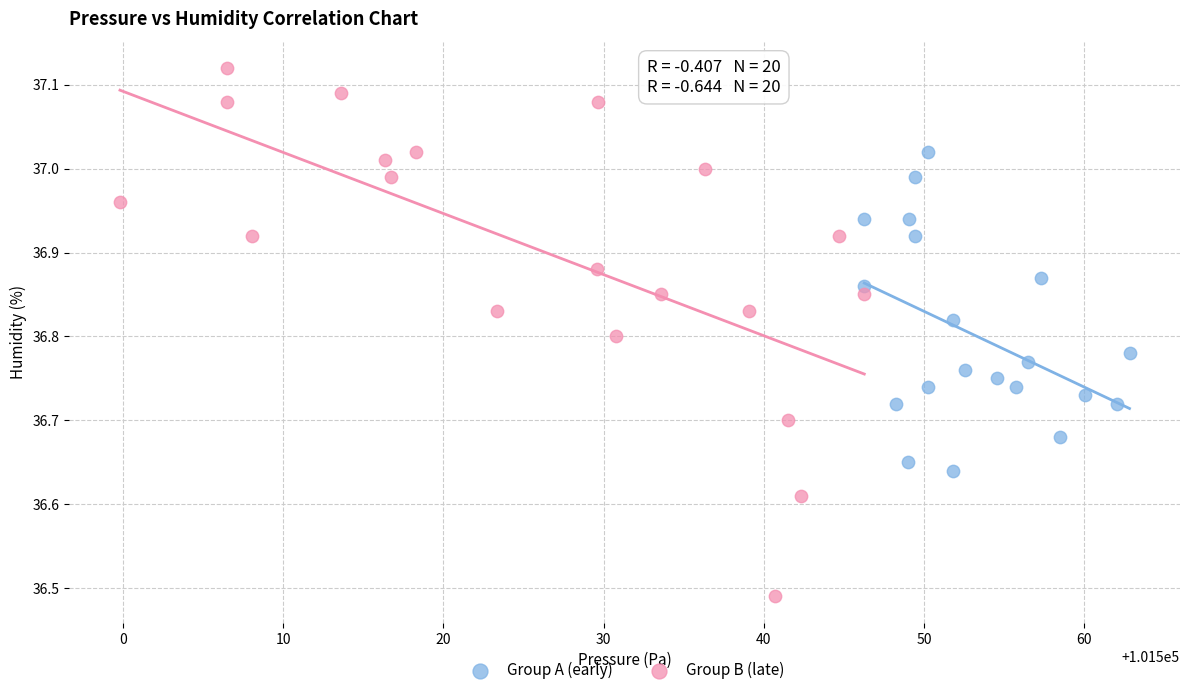

Which series has the largest Y range (max minus min)?

Group B (late)